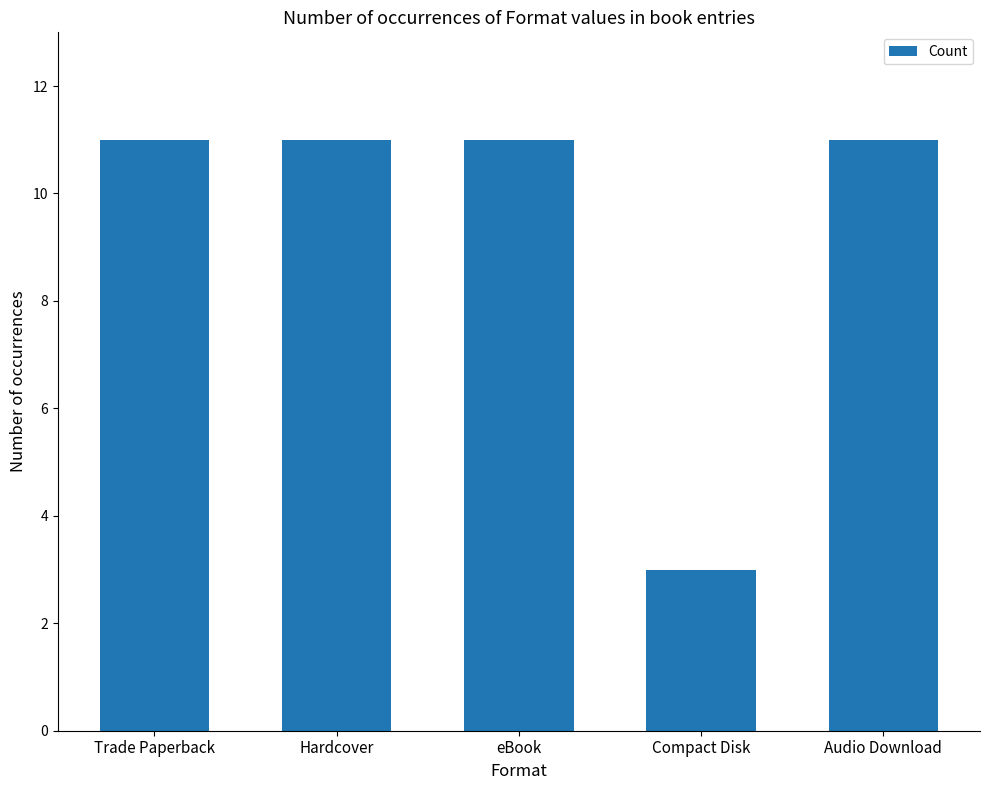

How many data points does each series have?

5